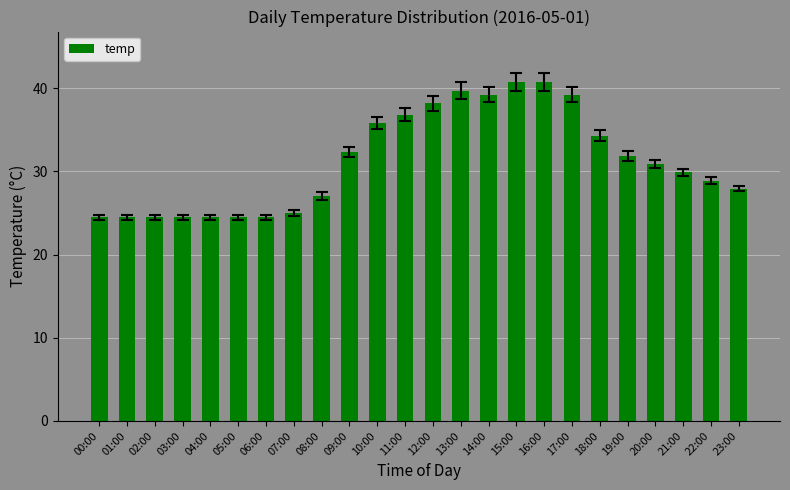

How many data points does each series have?

24